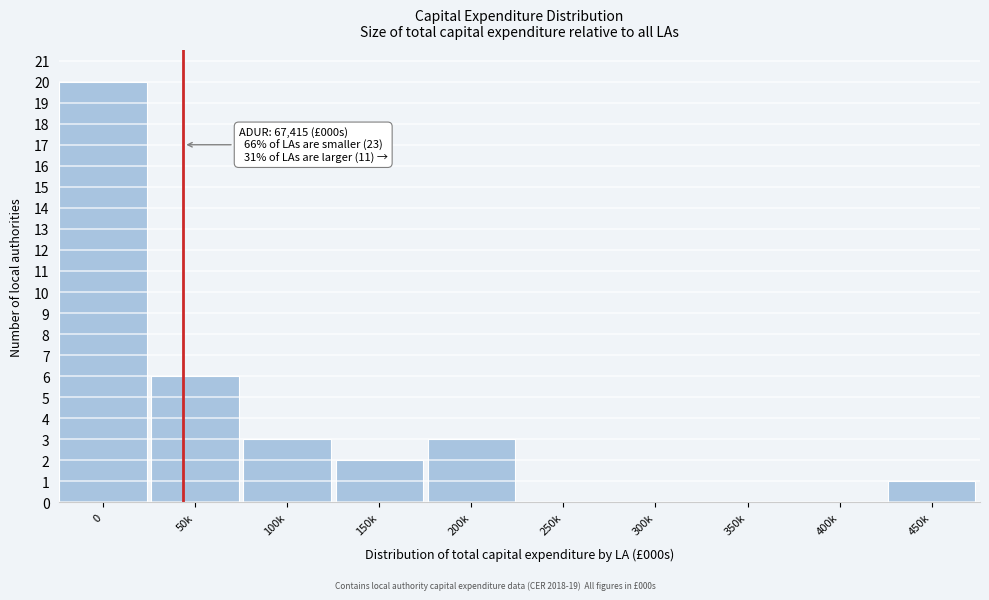

Reading left to right, transcribe all the data shown in this chart.

0=20	50k=6	100k=3	150k=2	200k=3	250k=0	300k=0	350k=0	400k=0	450k=1